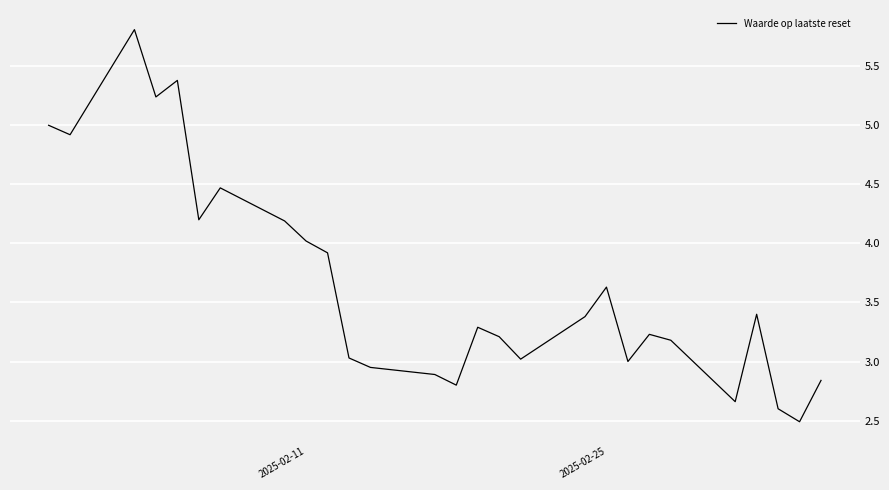

What is the smallest value displayed?

2.5